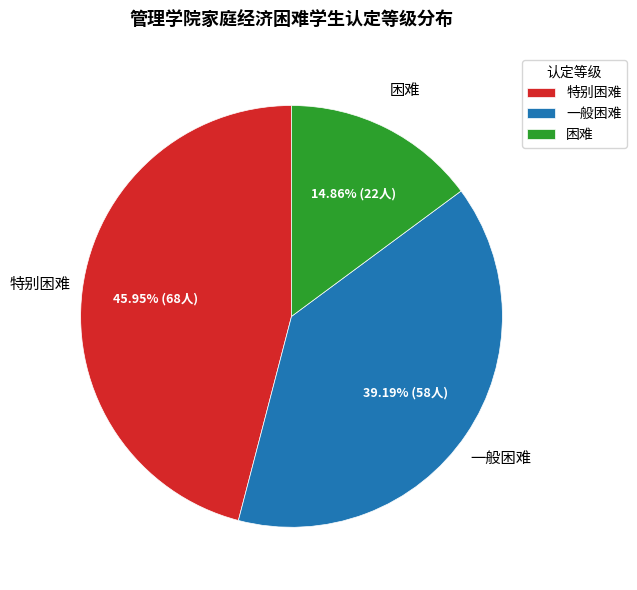

Combined, do 困难 and 特别困难 account for over 50%?

Yes